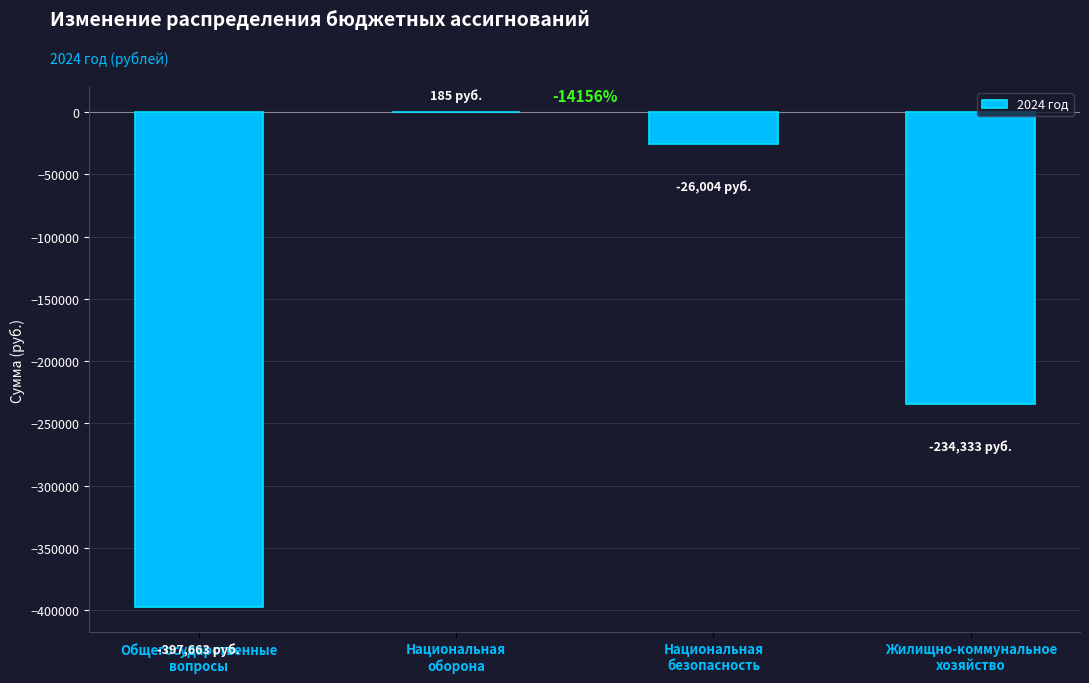

What is the greatest value displayed?

185